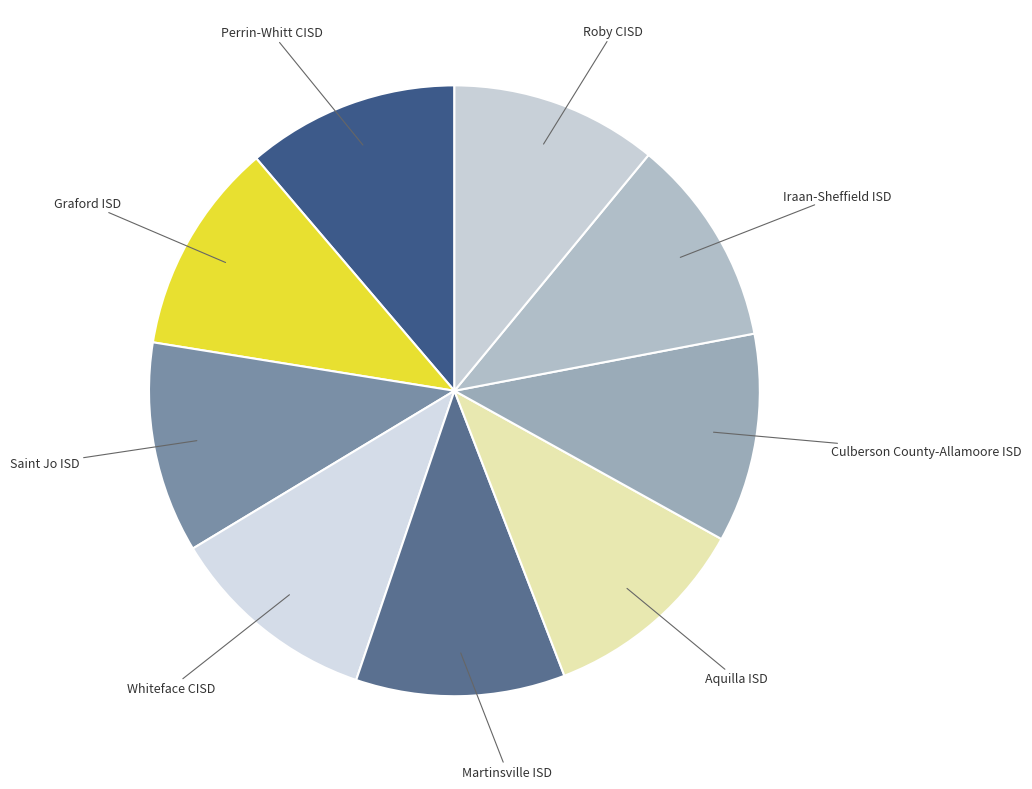

Count the number of slices in the pie.

9